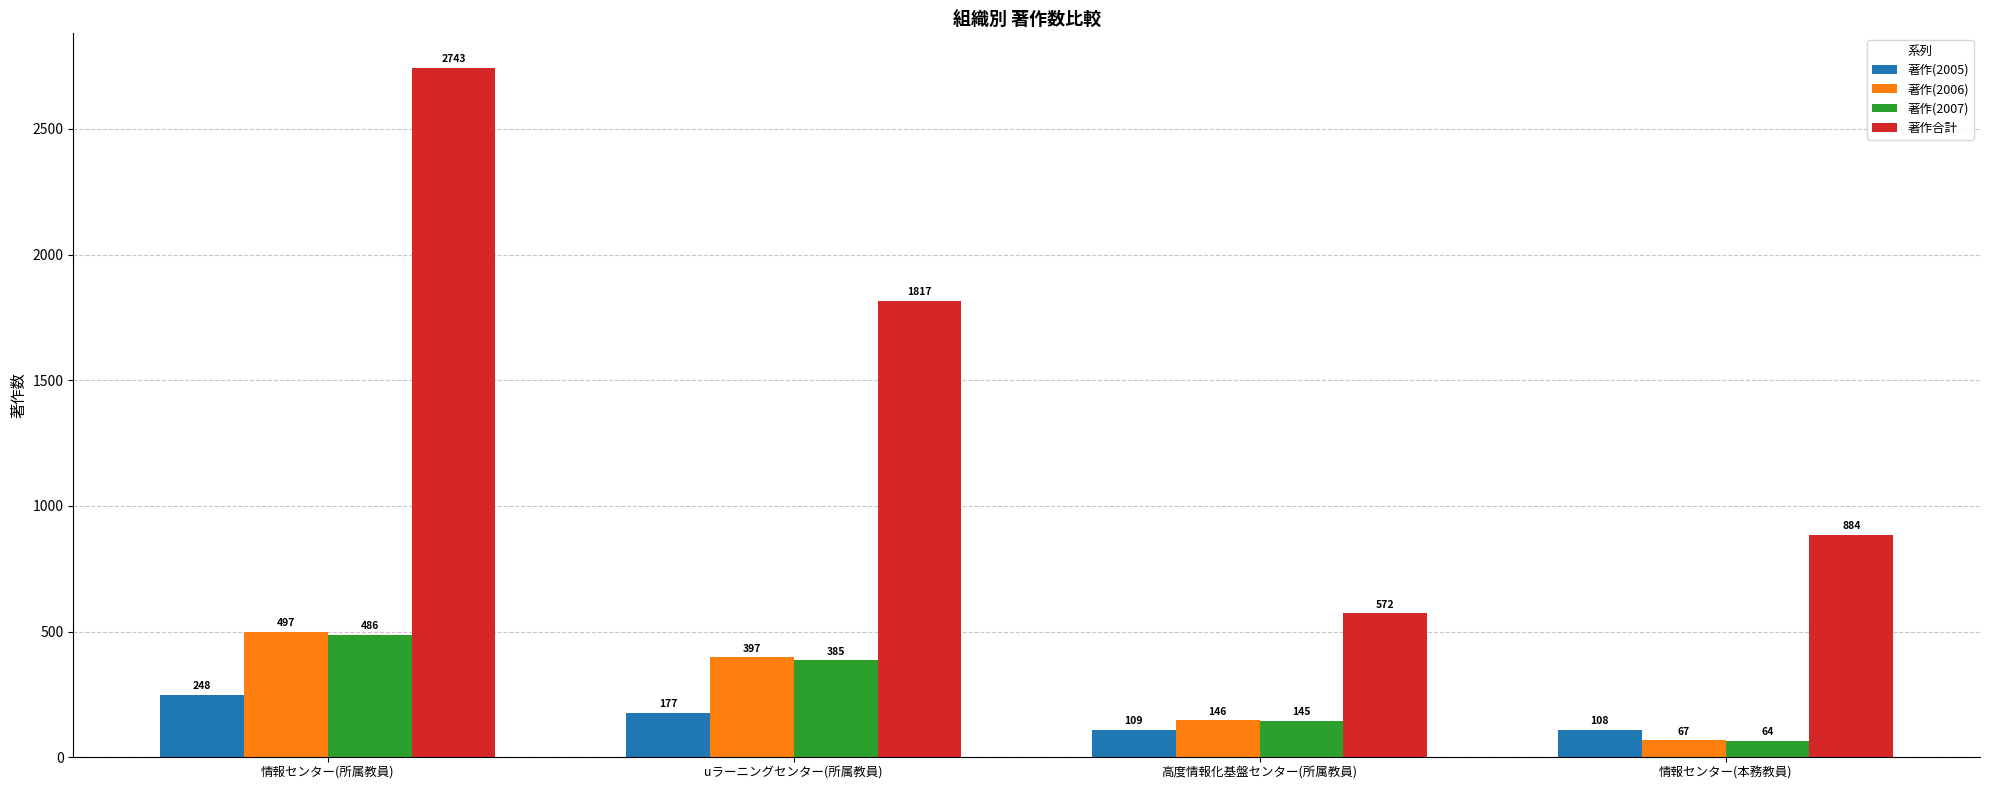

What is the highest value of the 著作(2007) series?

486